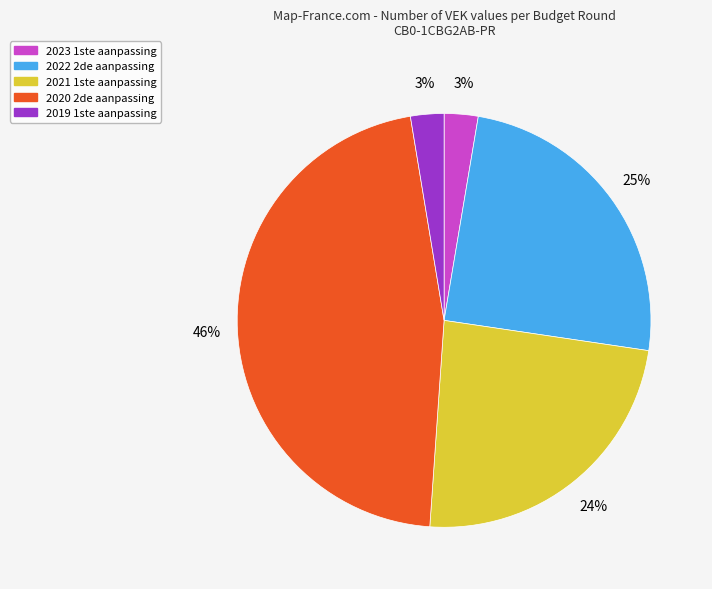

The 2023 1ste aanpassing slice represents 14% of the pie. True or false?

False